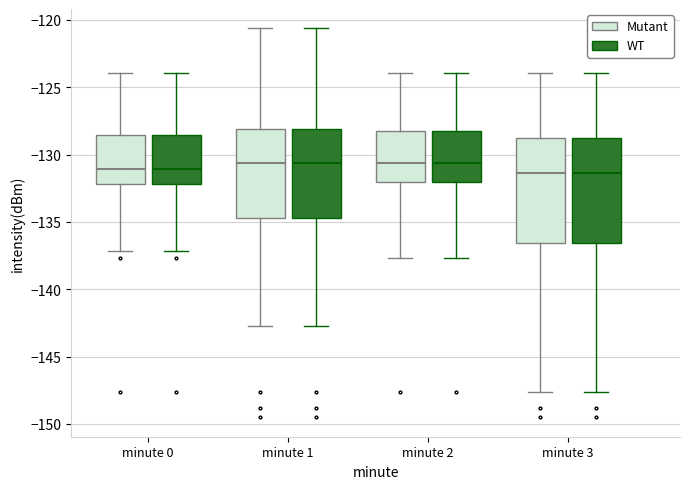

Reading left to right, read every box against the y-axis: the position of its median line, the range the box covers, and the ends of its whiskers. The values are not printed on the chart, so give them approximately, as read against the axis.

minute 0 (Mutant): median -131.0, box -132.0 to -128.5, whiskers -137.0 to -124.0
minute 0 (WT): median -131.0, box -132.0 to -128.5, whiskers -137.0 to -124.0
minute 1 (Mutant): median -130.5, box -134.5 to -128.0, whiskers -143.0 to -120.5
minute 1 (WT): median -130.5, box -134.5 to -128.0, whiskers -143.0 to -120.5
minute 2 (Mutant): median -130.5, box -132.0 to -128.5, whiskers -137.5 to -124.0
minute 2 (WT): median -130.5, box -132.0 to -128.5, whiskers -137.5 to -124.0
minute 3 (Mutant): median -131.5, box -136.5 to -129.0, whiskers -147.5 to -124.0
minute 3 (WT): median -131.5, box -136.5 to -129.0, whiskers -147.5 to -124.0